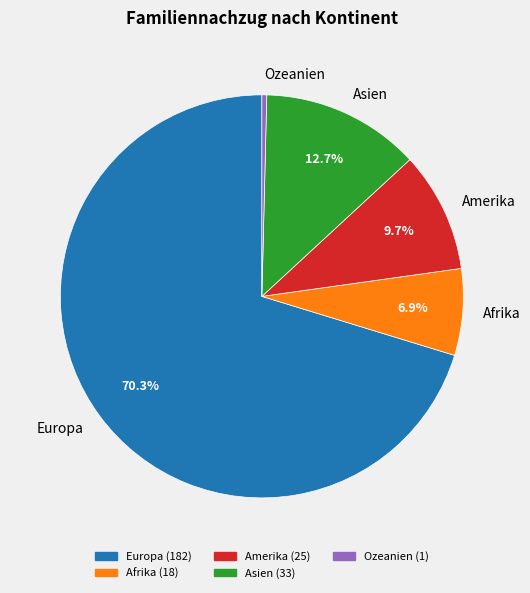

Count the number of slices in the pie.

5